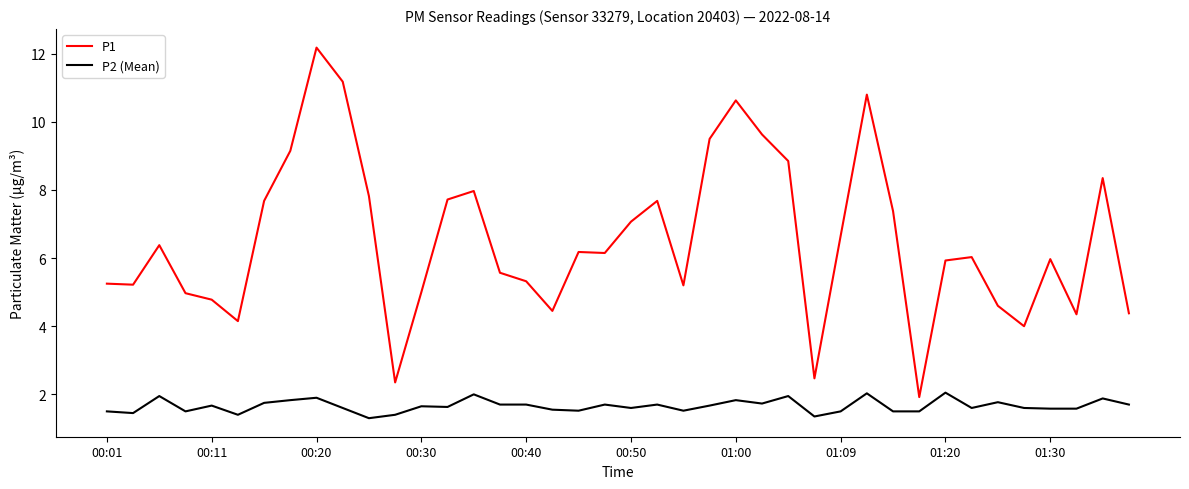

Which series has the largest total across all categories?

P1